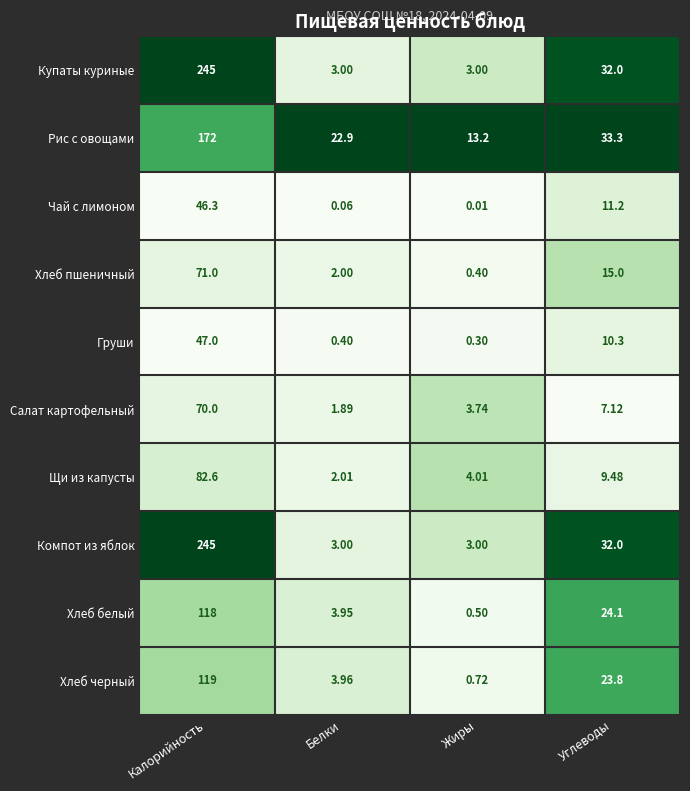

Is the value of Хлеб пшеничный at Жиры greater than the value of Хлеб белый at Жиры?

No